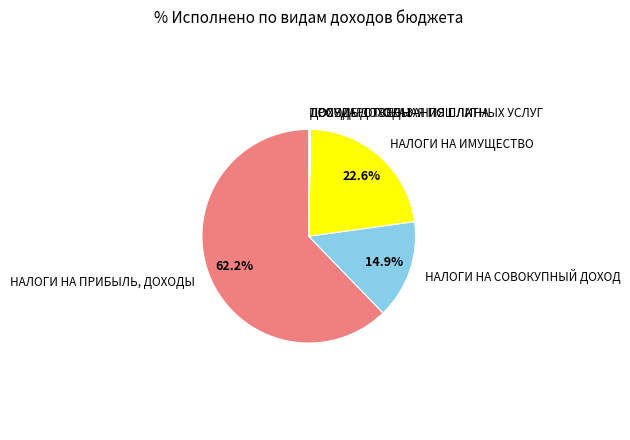

What is the majority slice?

НАЛОГИ НА ПРИБЫЛЬ, ДОХОДЫ